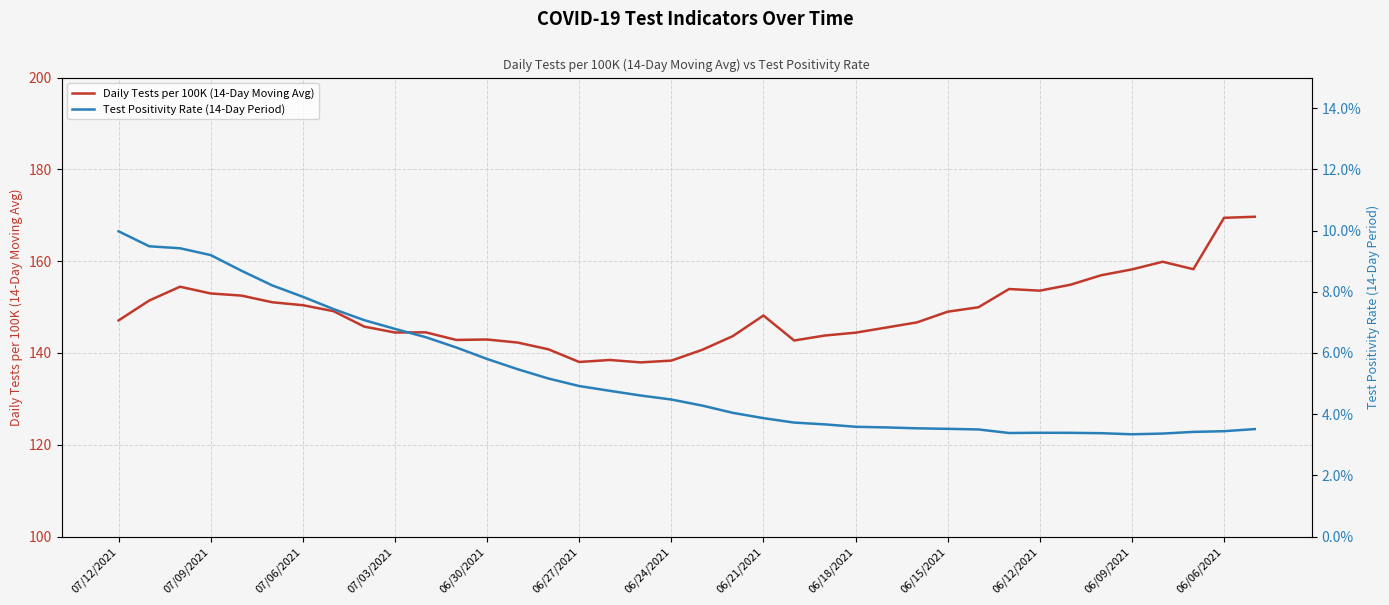

What is the lowest value of the Daily Tests per 100K (14-Day Moving Avg) series?

137.9